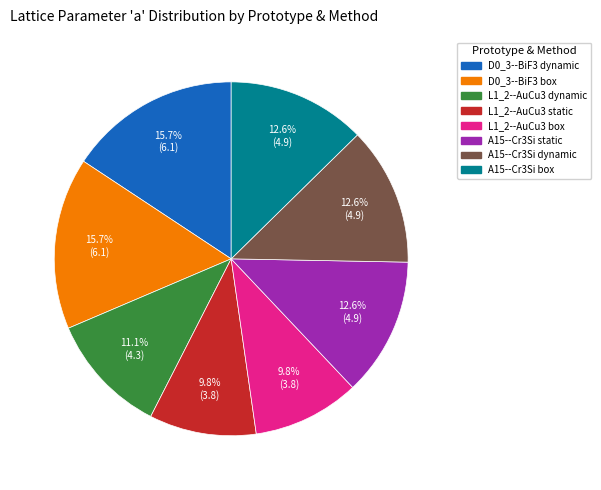

Is there any slice that represents more than half of the pie?

No